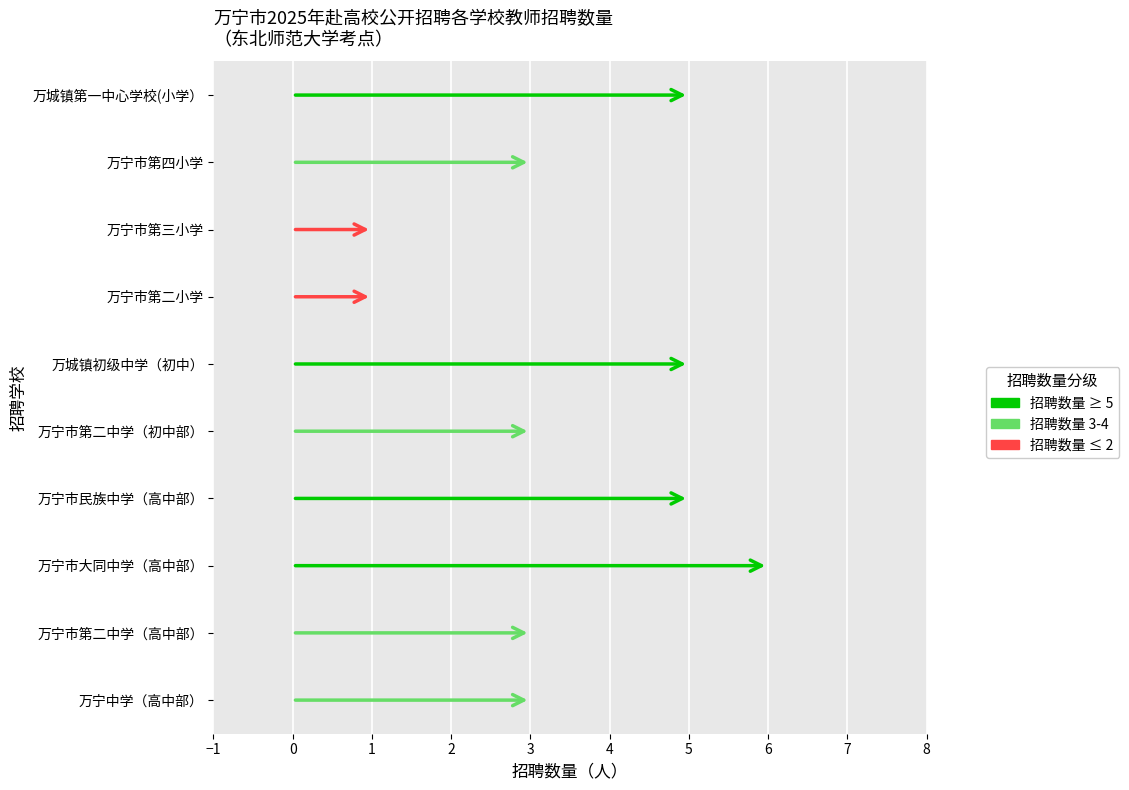

Which label corresponds to the largest value in the chart?

万宁市大同中学（高中部）